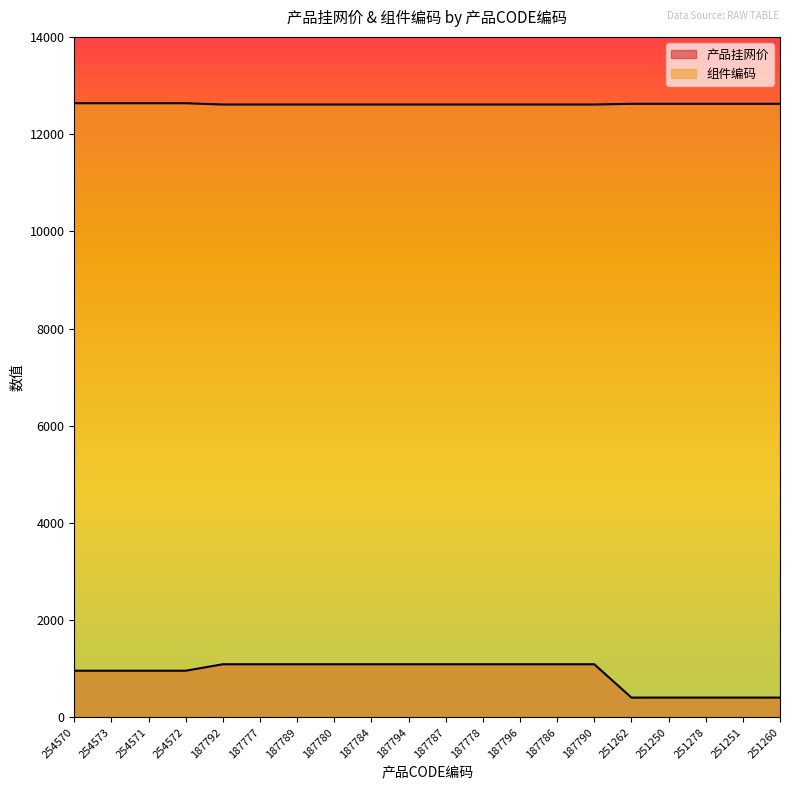

What is the minimum value for 产品挂网价?

406